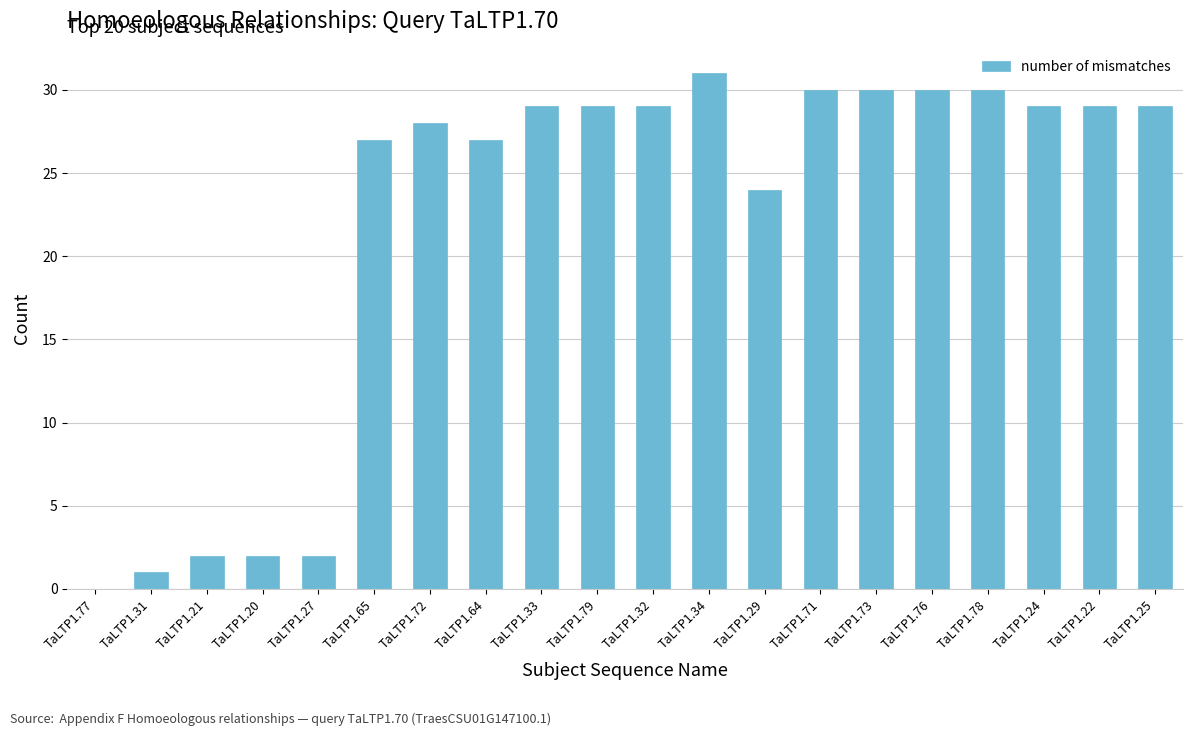

How many categories are shown in the chart?

20